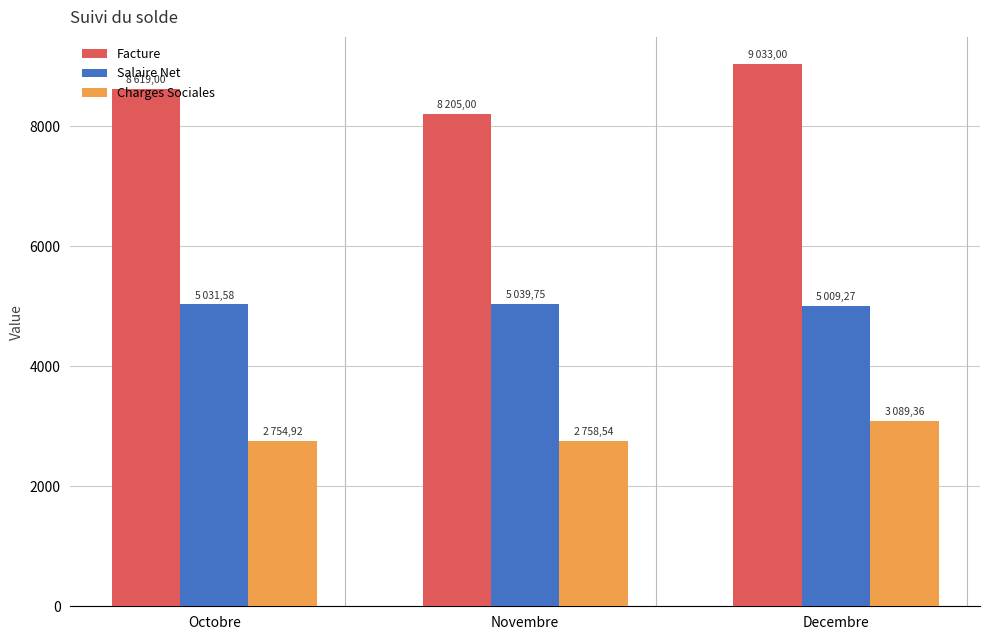

Is the value of Charges Sociales at Novembre greater than the value of Salaire Net at Decembre?

No